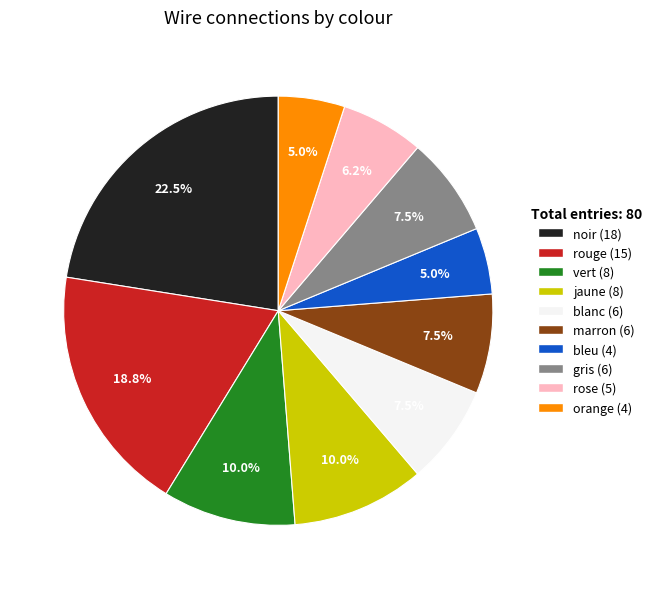

Does any single category account for the majority?

No